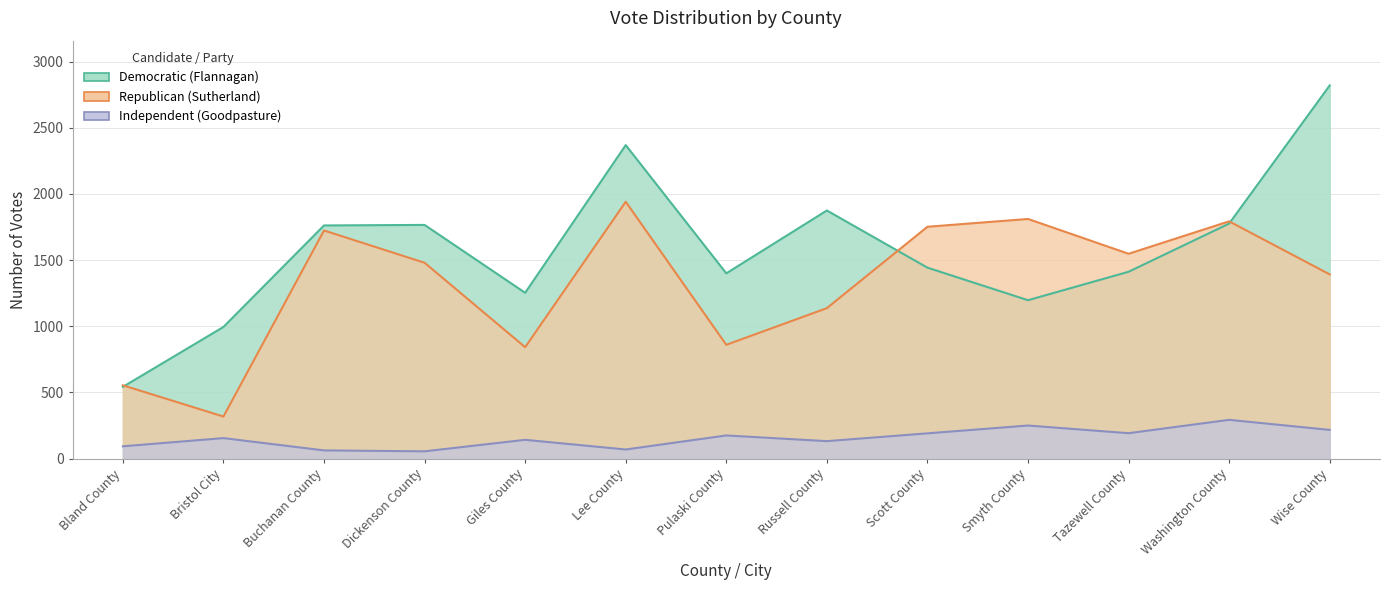

What is the average value of the Democratic (Flannagan) series?

1585